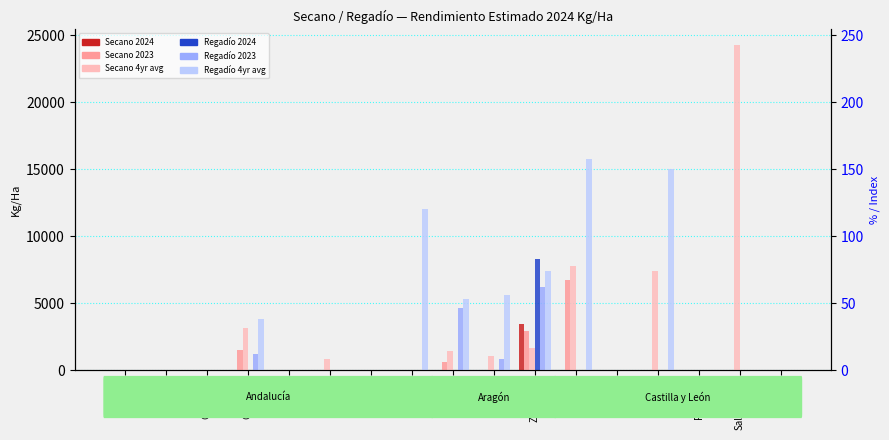

Between Palencia and Salamanca, which series saw the biggest shift?

Secano_4yr